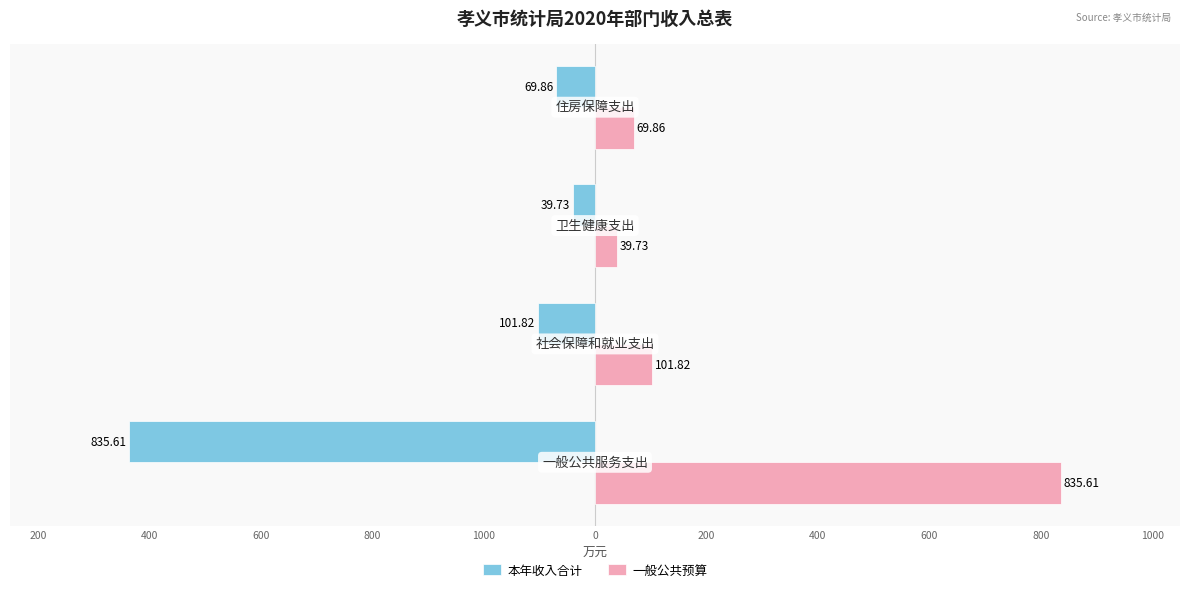

Which series has the largest total across all categories?

一般公共预算